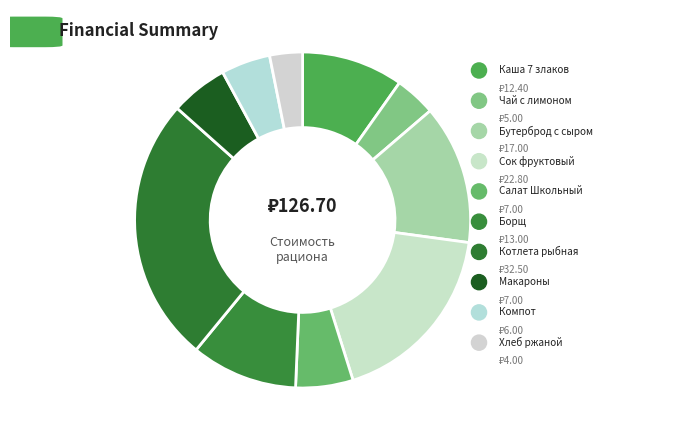

To the nearest percent, what is the difference between the largest and smallest slice percentages?

22%